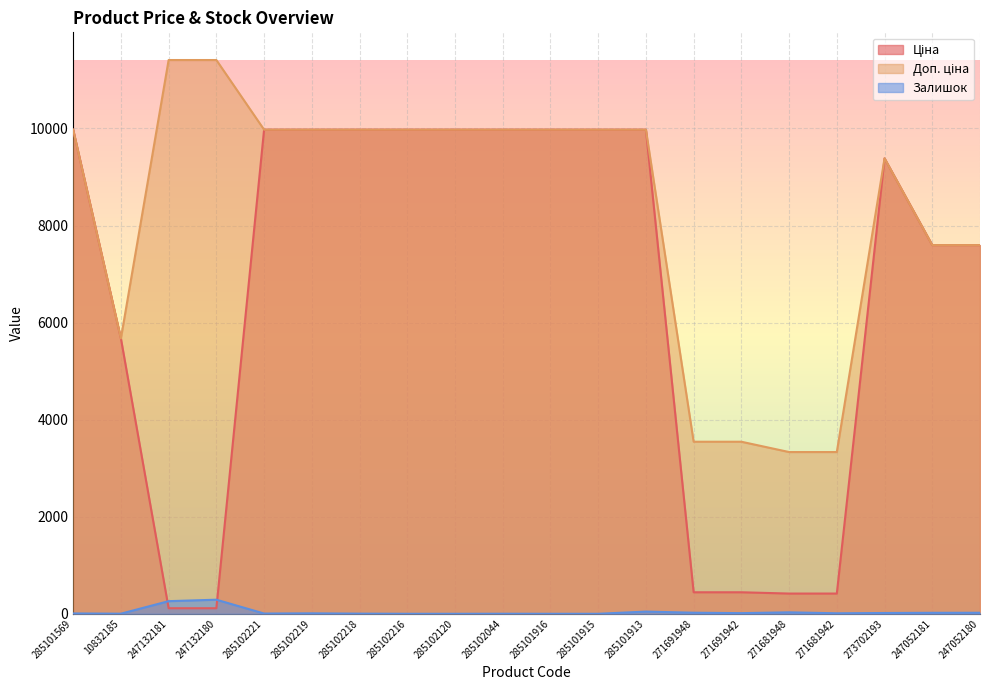

What position from the left is 271681948?

16